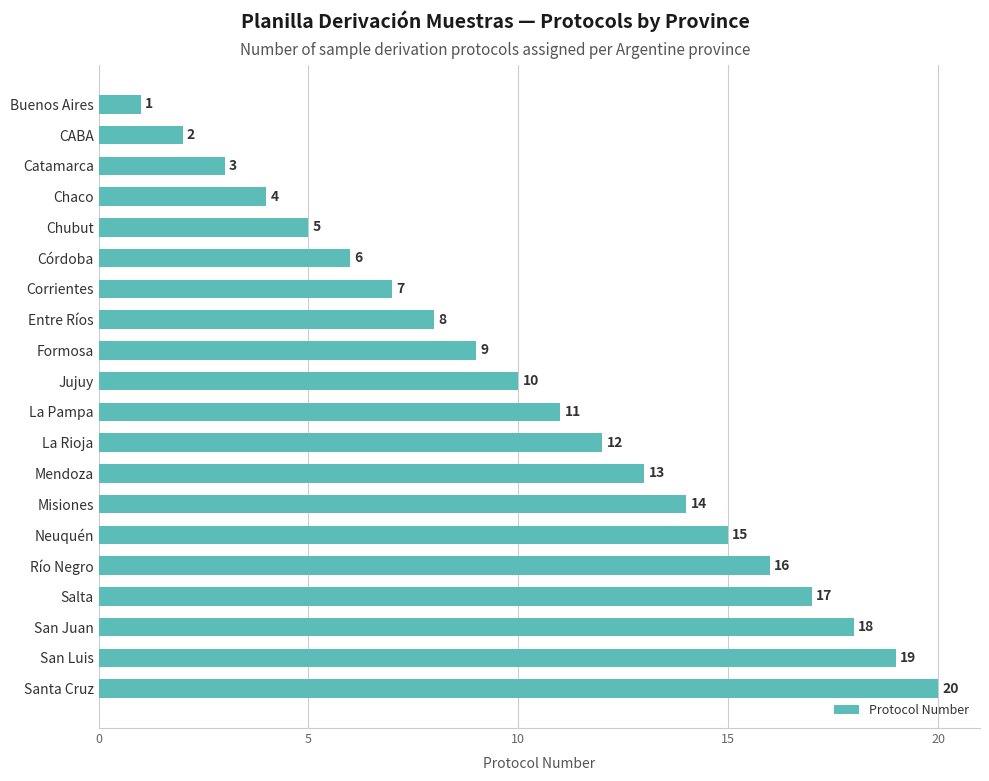

What is the sum of all values?

210